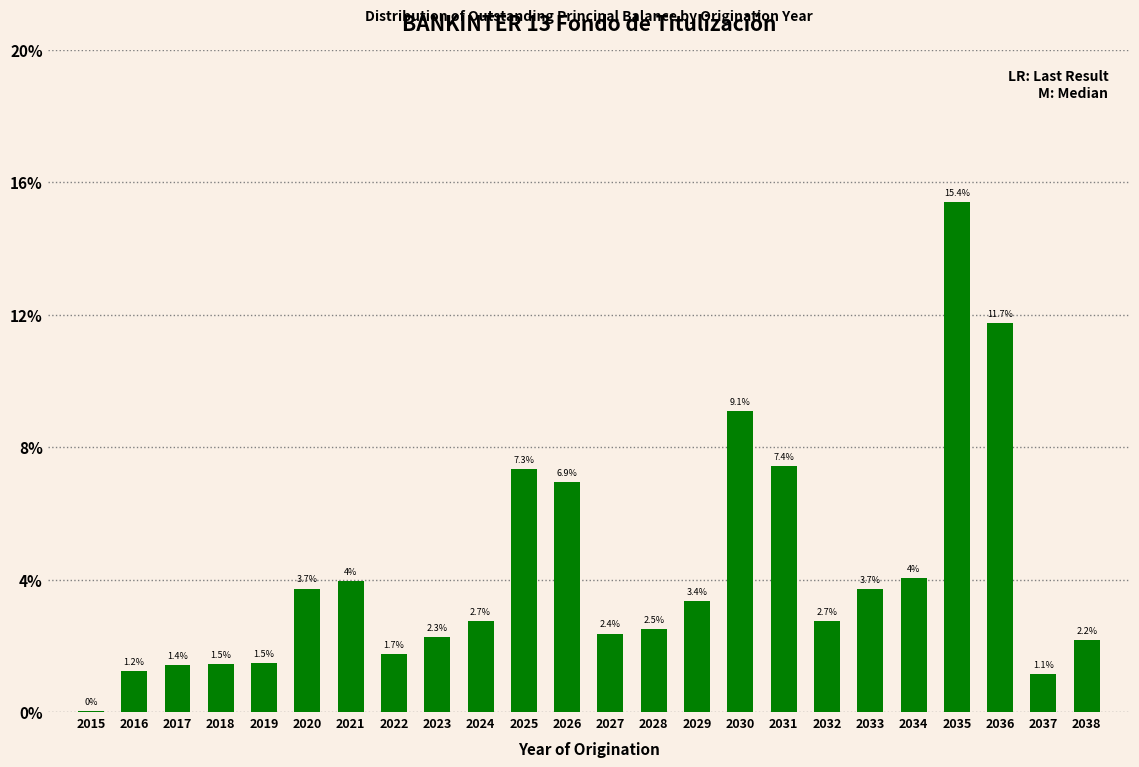

The value at 2038 is 0.9. True or false?

False